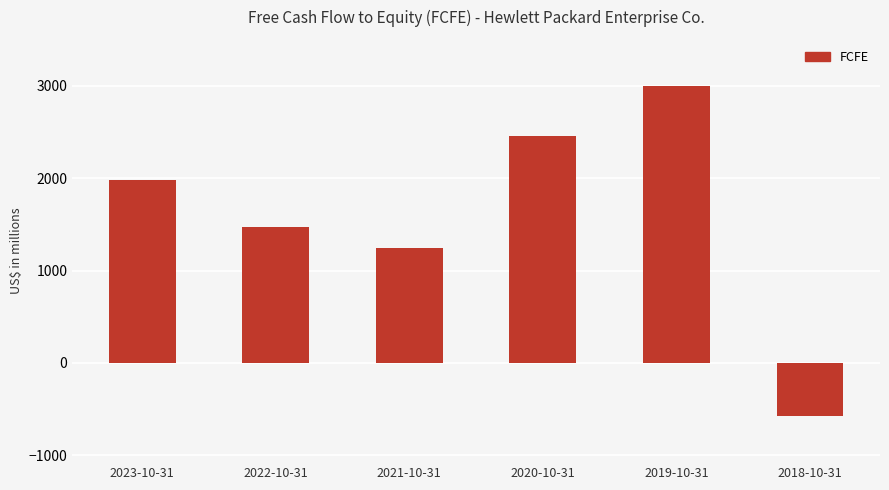

What is the ratio of the value at 2022-10-31 to the value at 2019-10-31?

0.5